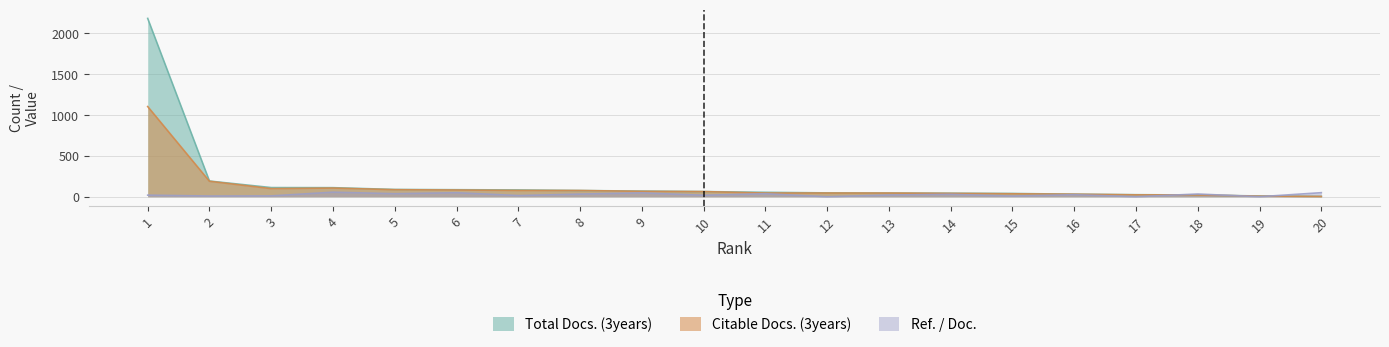

Reading right to left, transcribe all the data shown in this chart.

Total Docs. (3years): 4.0	9.0	21.0	25.0	31.0	40.0	43.0	45.0	47.0	54.0	63.0	69.0	76.0	83.0	86.0	89.0	111.0	112.0	192.0	2183.0
Citable Docs. (3years): 3.0	7.0	21.0	23.0	31.0	36.0	41.0	45.0	45.0	45.0	63.0	66.0	76.0	77.0	82.0	86.0	106.0	99.0	189.0	1104.0
Ref. / Doc.: 49.7	0.0	33.3	0.0	25.1	7.8	29.5	21.2	0.0	36.5	17.9	47.4	32.3	14.3	49.1	37.0	55.8	10.2	8.6	19.4